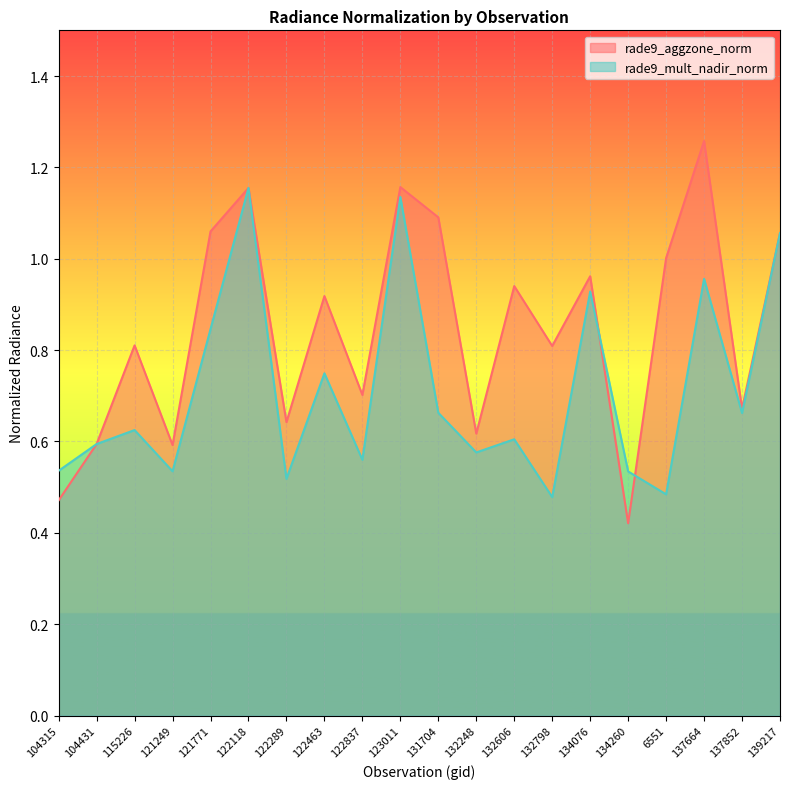

At how many categories does at least one series exceed 0?

20